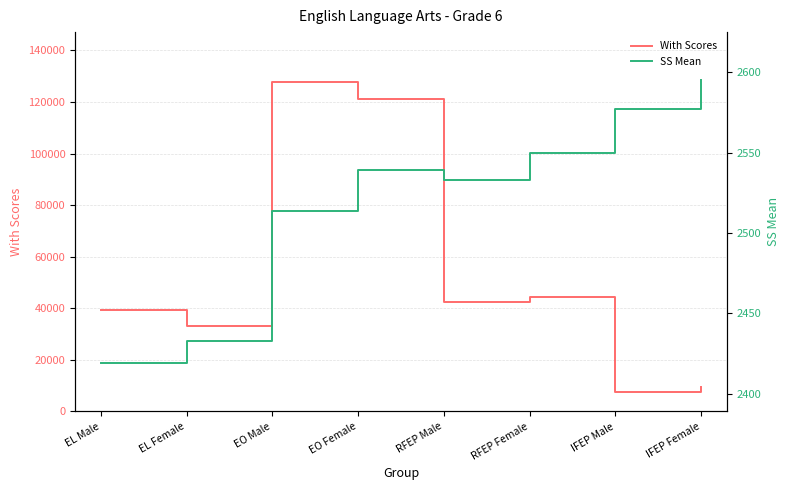

Between EO Male and RFEP Female, which series saw the biggest shift?

With Scores